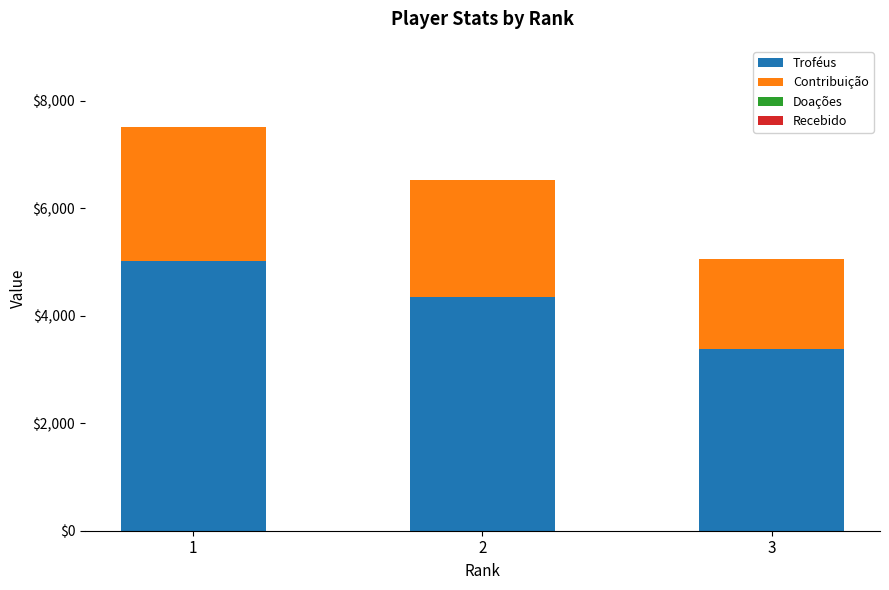

At which category is the sum across all series the highest?

1